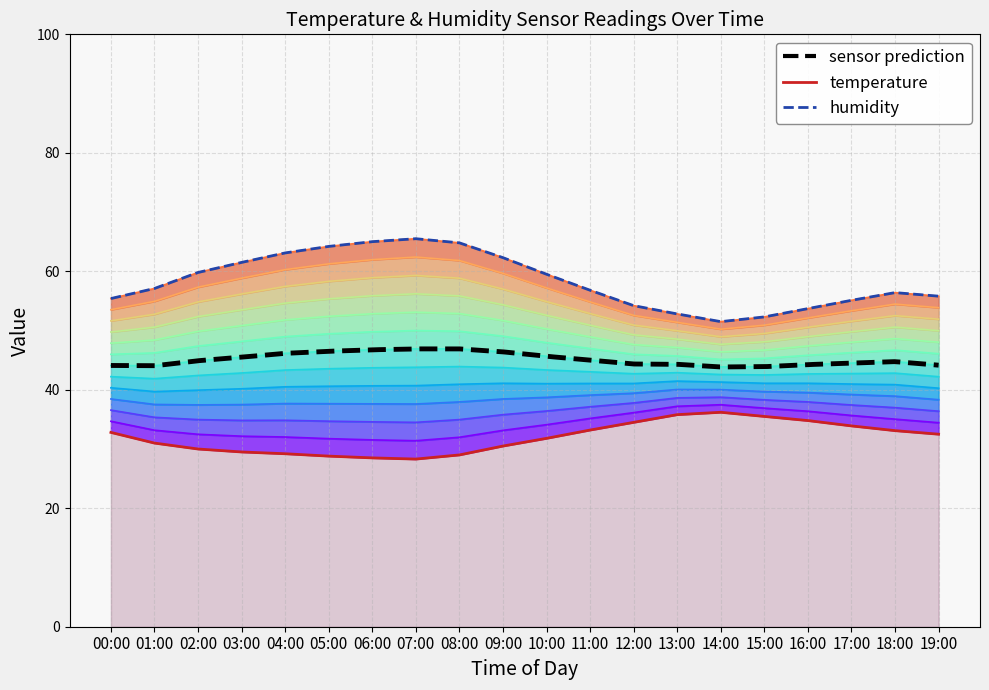

What is the greatest value displayed?

65.5